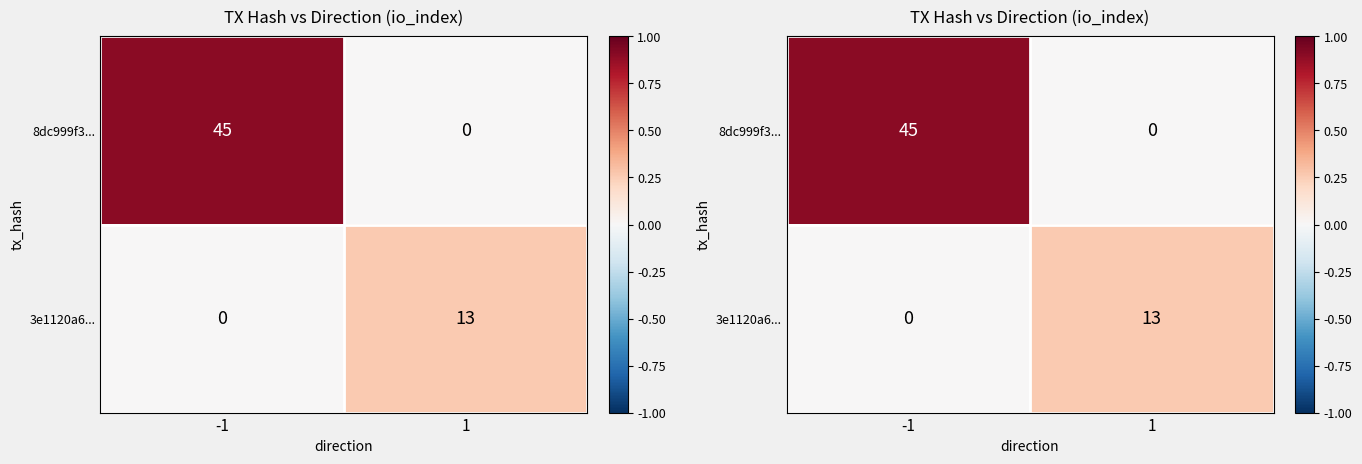

What is the difference between the 3e1120a6... values at -1 and 1?

13